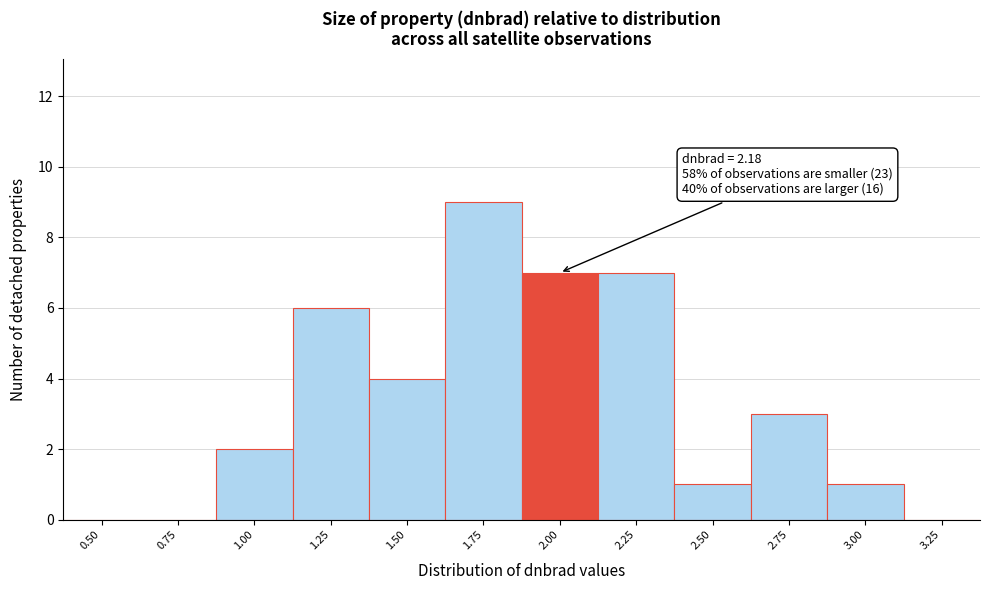

Reading left to right, transcribe all the data shown in this chart.

0.50=0	0.75=0	1.00=2	1.25=6	1.50=4	1.75=9	2.00=7	2.25=7	2.50=1	2.75=3	3.00=1	3.25=0